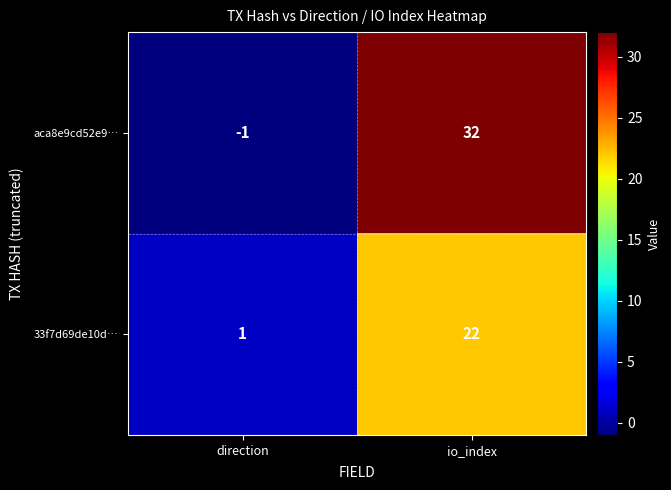

At which category is the sum across all series the highest?

io_index